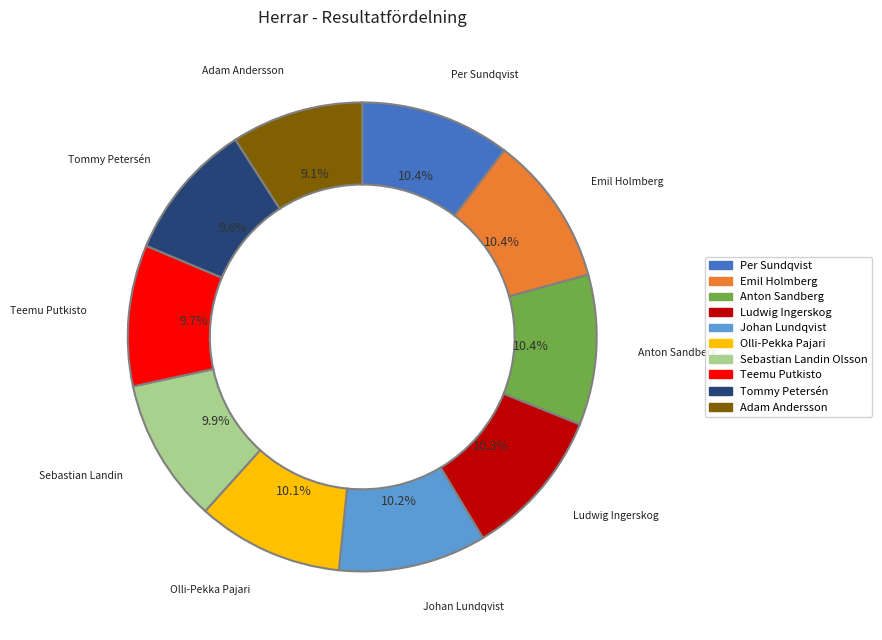

To the nearest percent, what percentage of the pie is Per Sundqvist?

10%